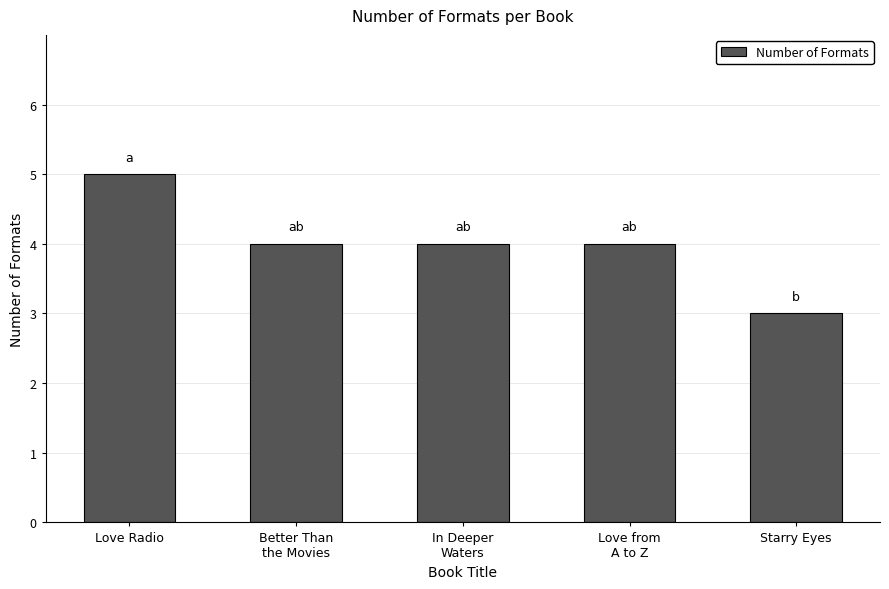

What is the change in value from In Deeper
Waters to Starry Eyes?

-1